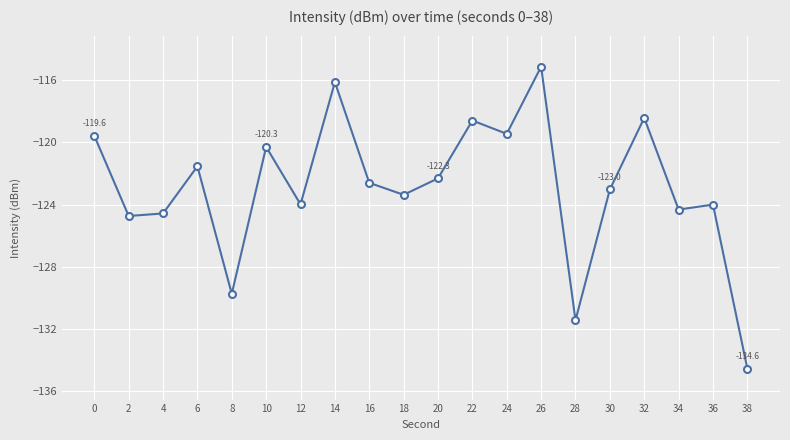

What is the difference between the values at 22 and 32?

0.2